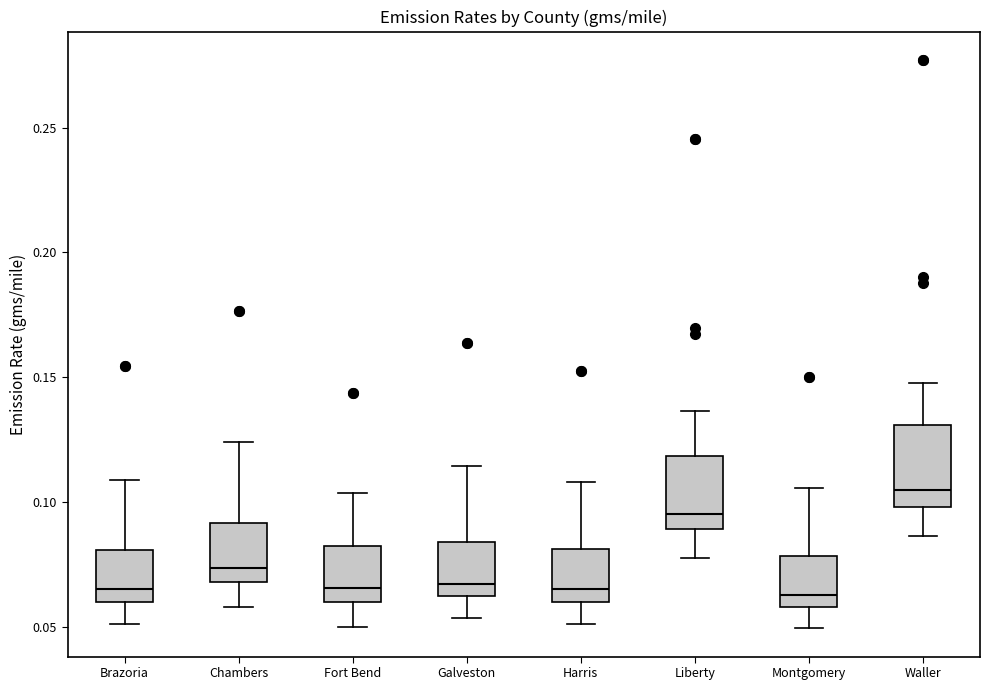

Which box has the highest median line?

Waller